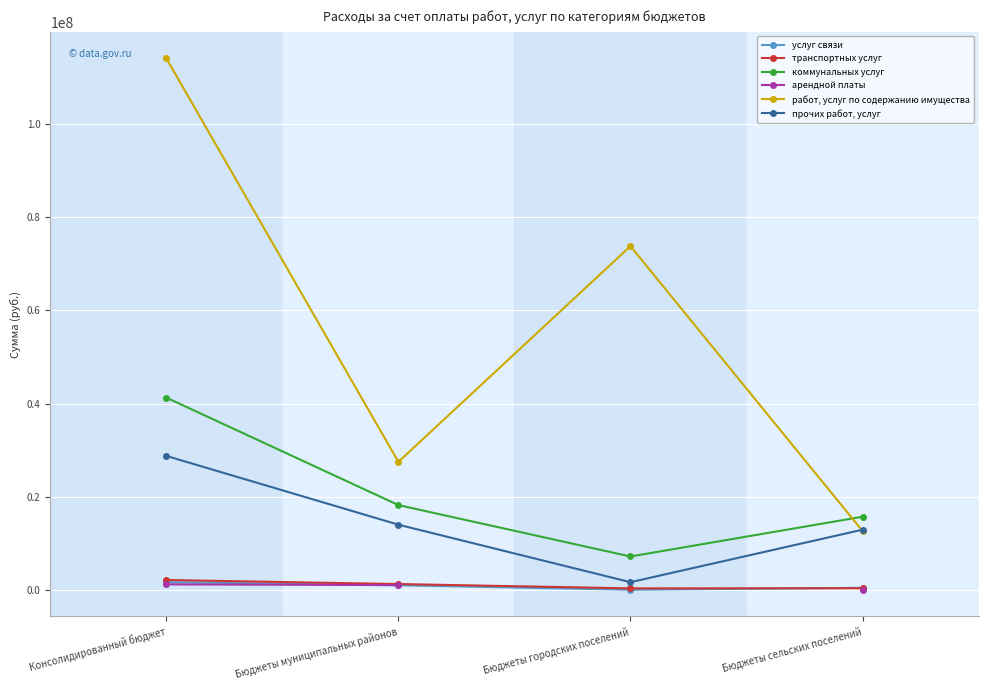

Rank the series by their maximum value, from lowest to highest.

арендной платы, услуг связи, транспортных услуг, прочих работ, услуг, коммунальных услуг, работ, услуг по содержанию имущества